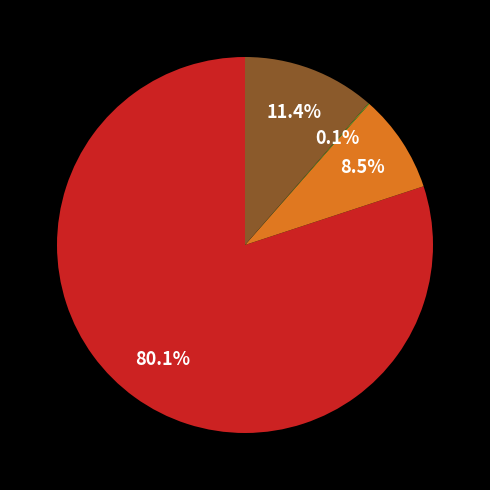

Is there any slice that represents more than half of the pie?

Yes